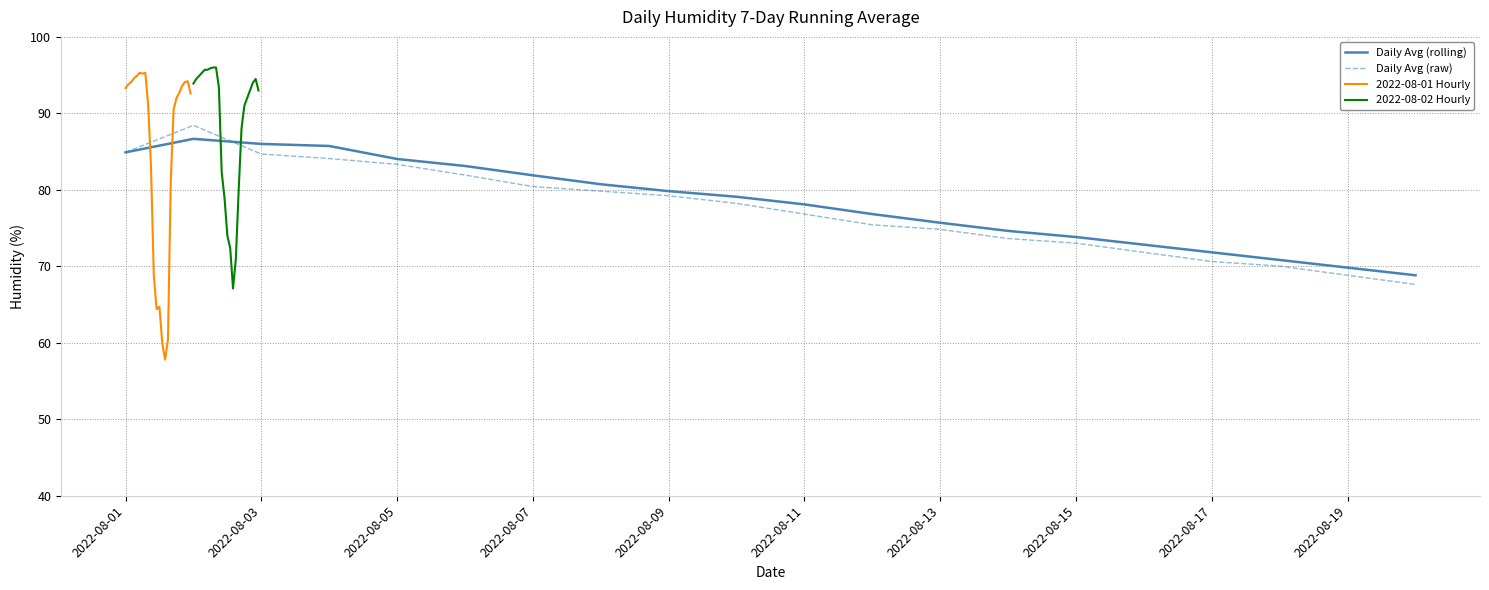

What is the maximum value for 2022-08-01 Hourly?

95.3